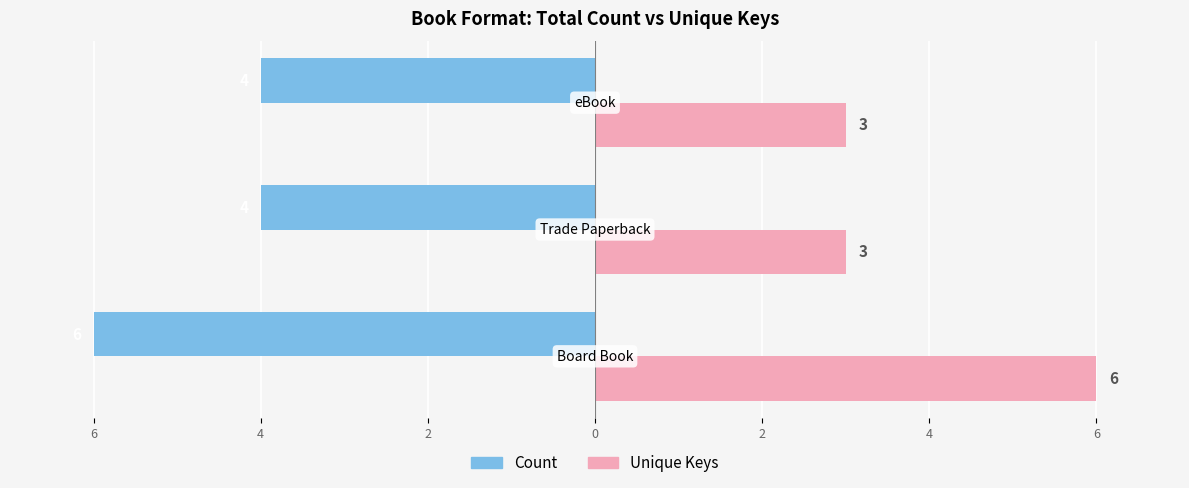

What is the value of the Count bar at the 3rd from the left?

-4